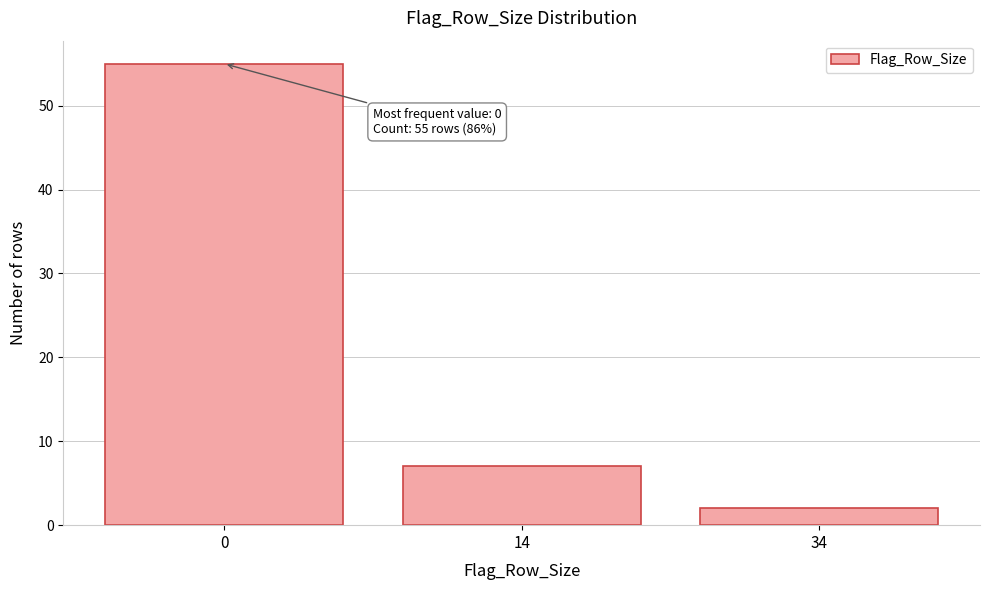

Reading left to right, what are all the values shown in this chart?

55	7	2